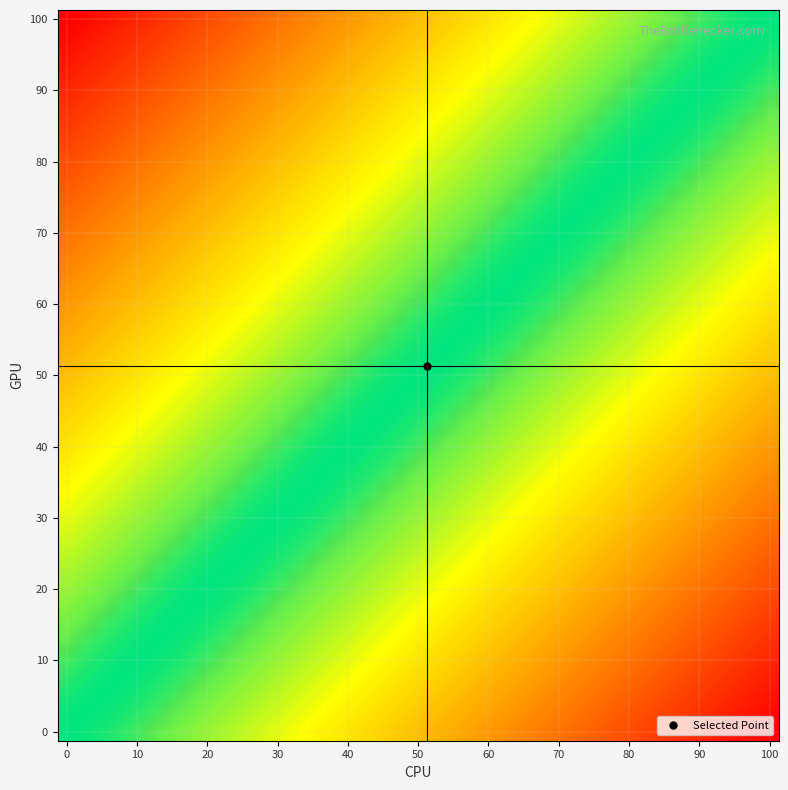

Count the number of data series in this chart.

40